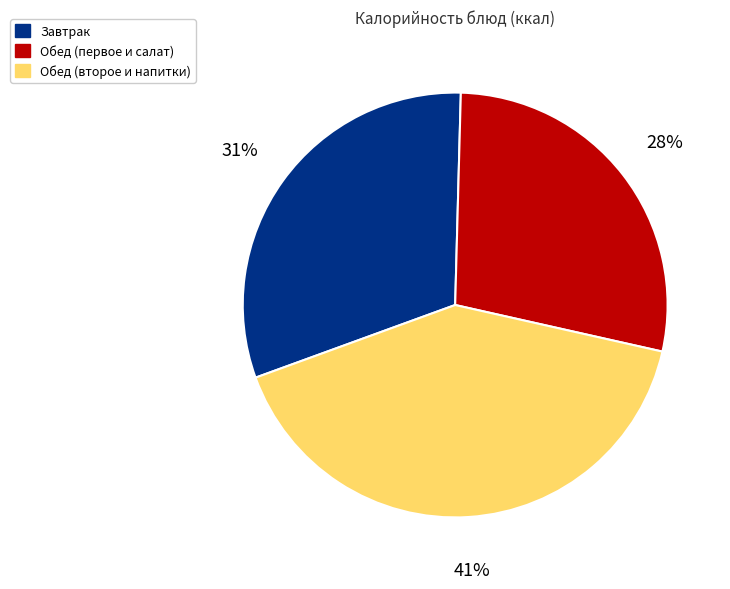

To the nearest percent, what portion does Обед (первое и салат) represent?

28%